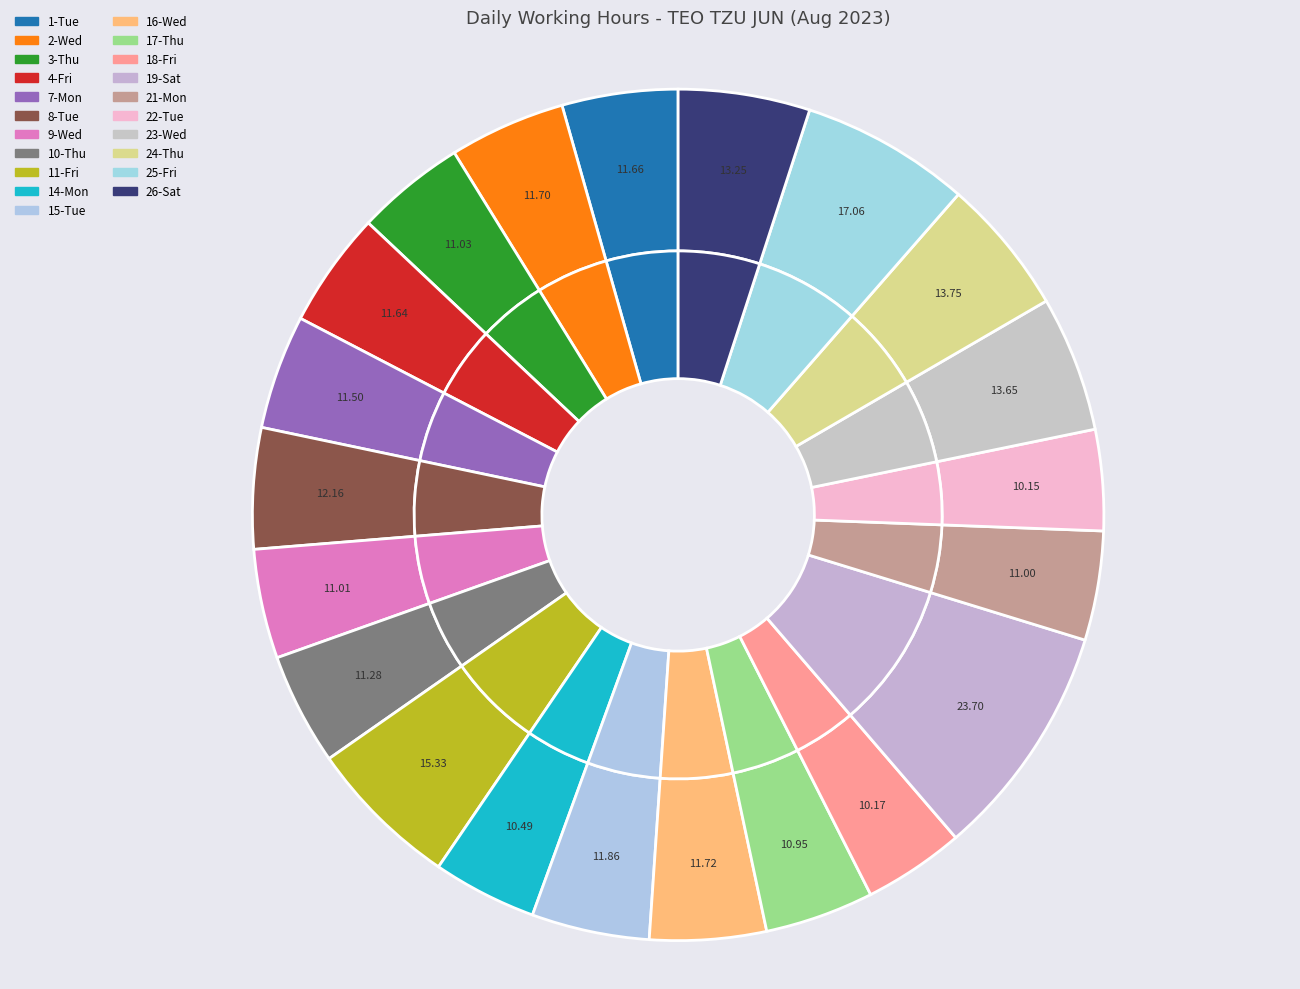

Which category has the biggest portion of the pie?

19-Sat